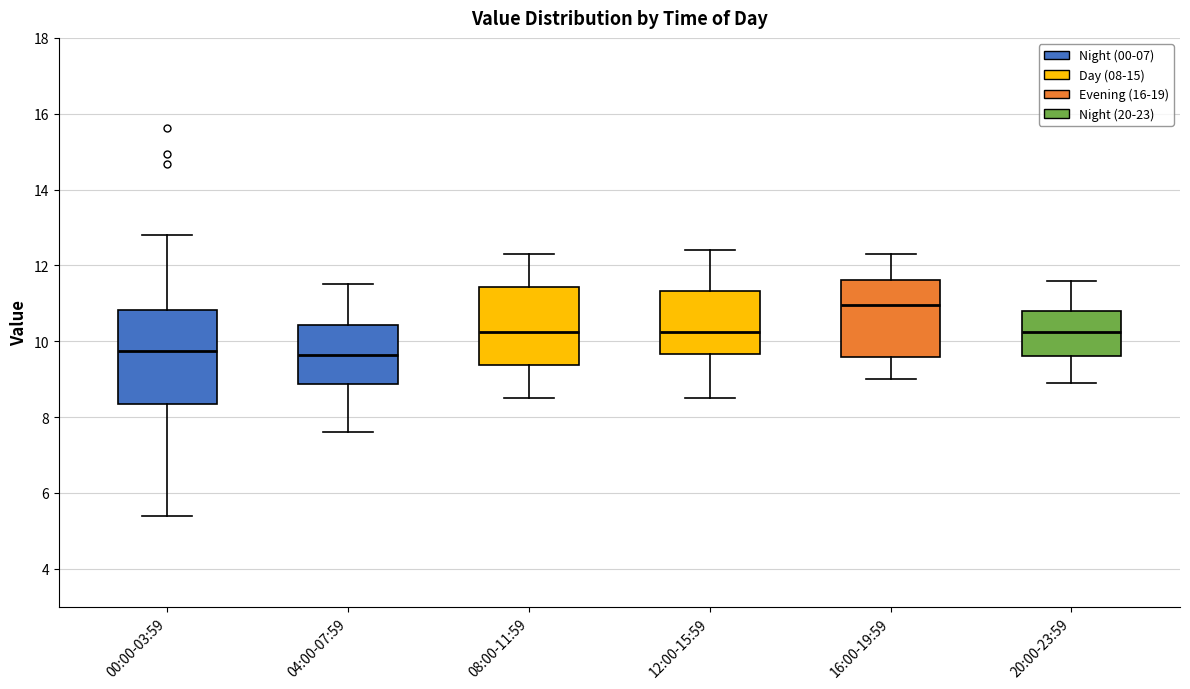

Which box has the highest median line?

16:00-19:59